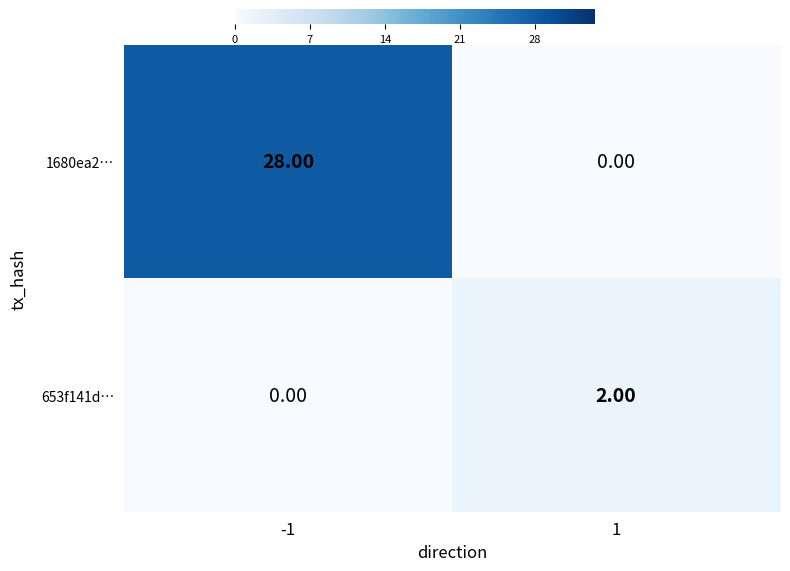

Which series has the largest total across all categories?

1680ea2…